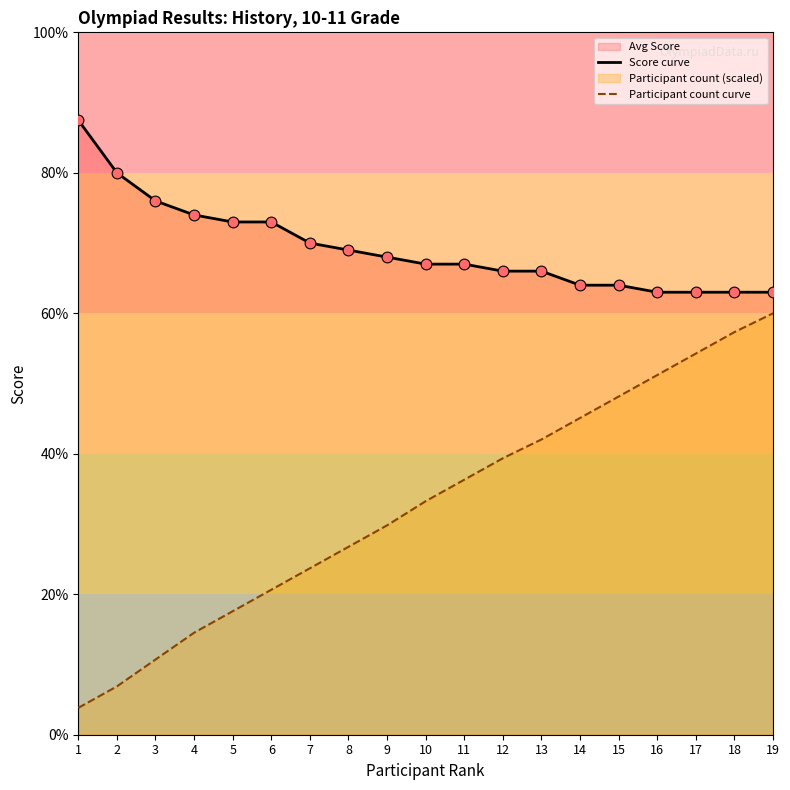

What is the total value across all series at 16?

114.2